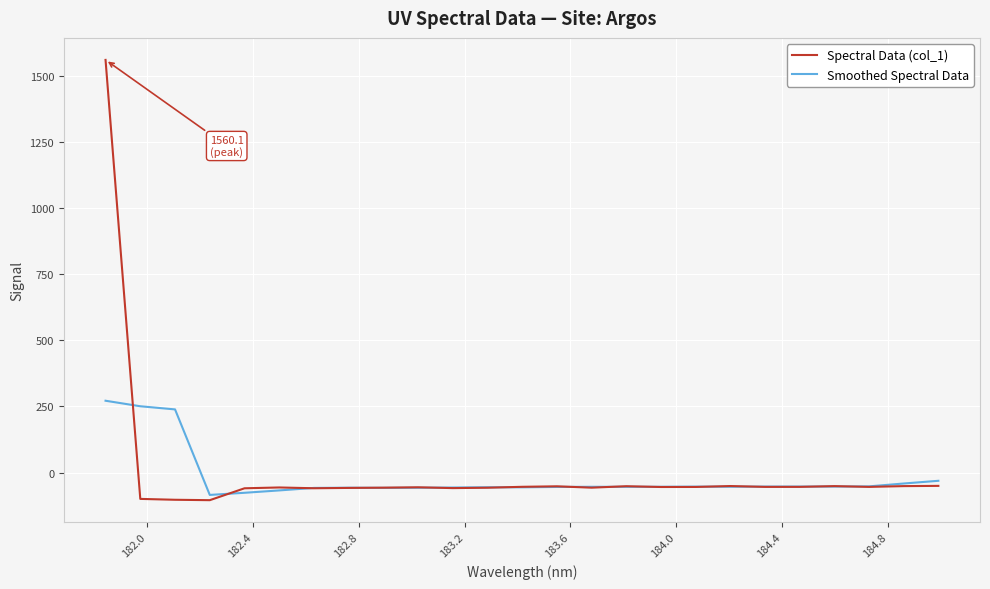

List the series in order of their peak value, highest first.

Spectral Data (col_1), Smoothed Spectral Data